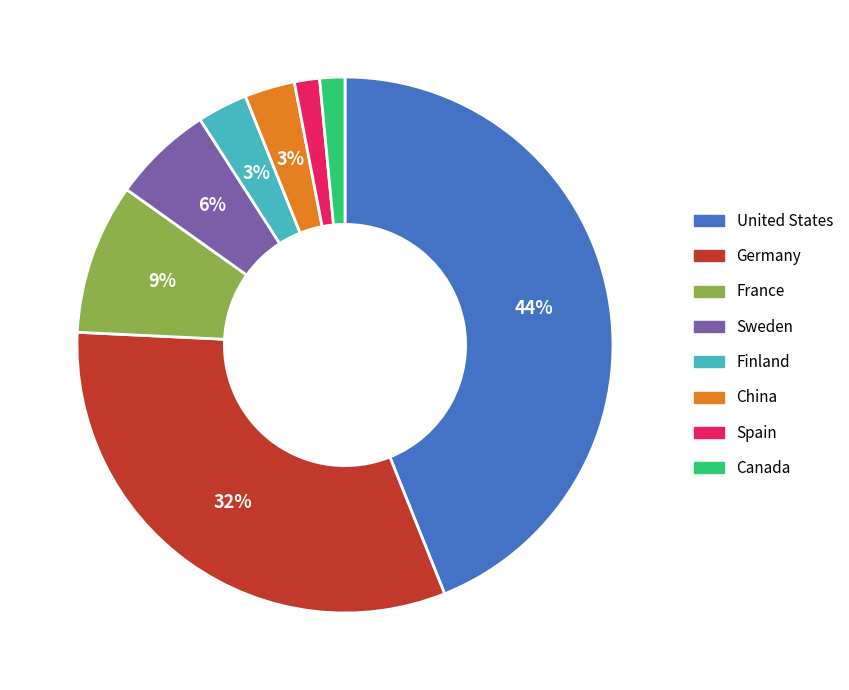

Which category has the biggest portion of the pie?

United States